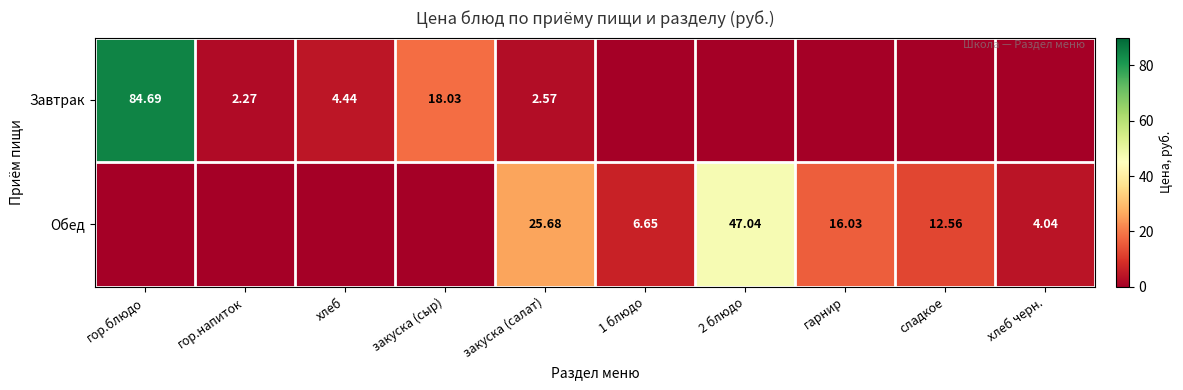

At закуска (салат), list the series in order from largest to smallest.

Обед, Завтрак